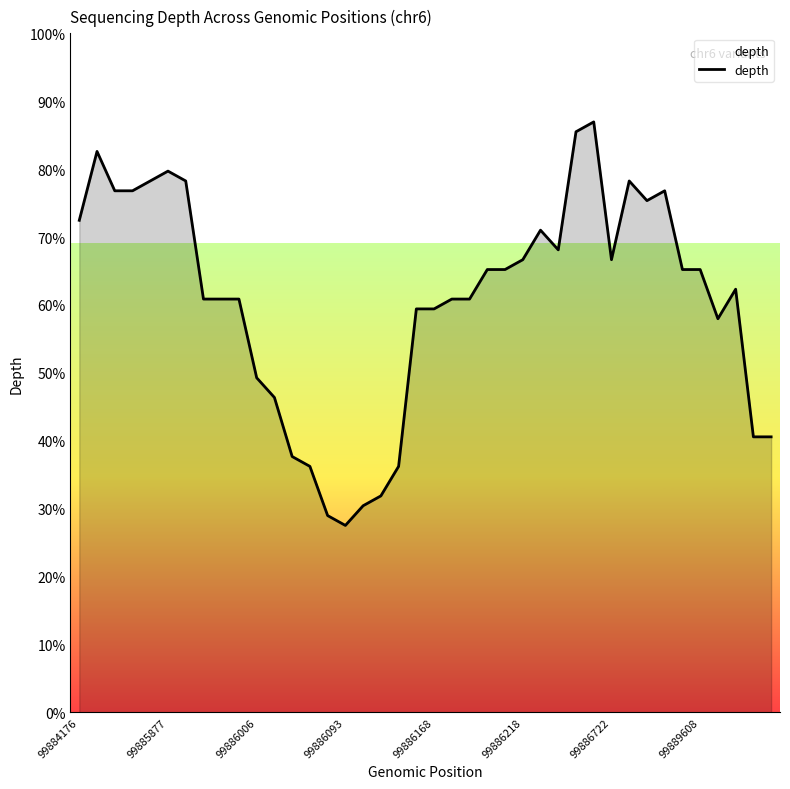

What is the greatest value displayed?

87.0